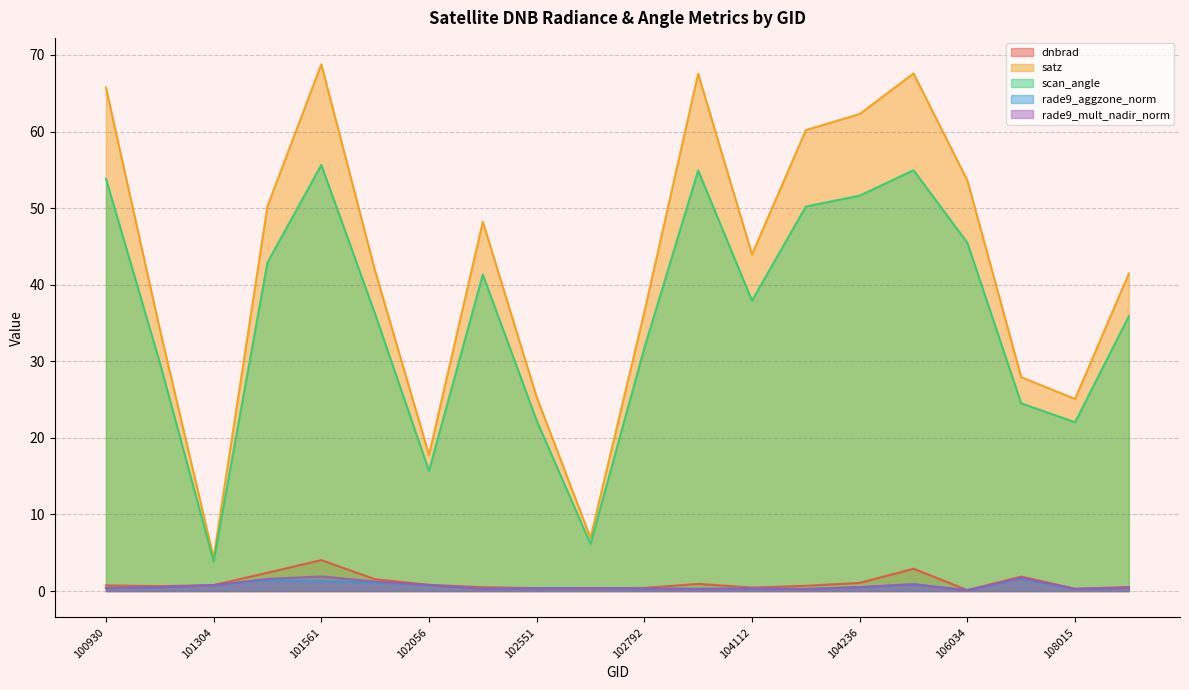

What is the difference between the rade9_mult_nadir_norm values at 101561 and 104236?

1.4